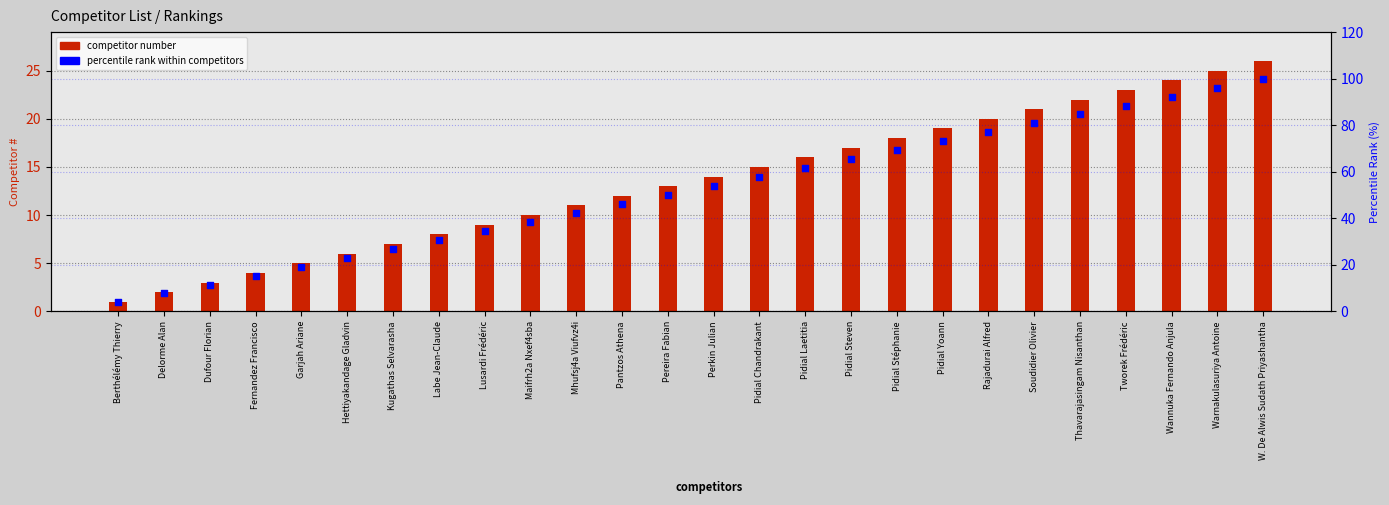

What is the total value across all series at Tworek Frédéric?

111.5